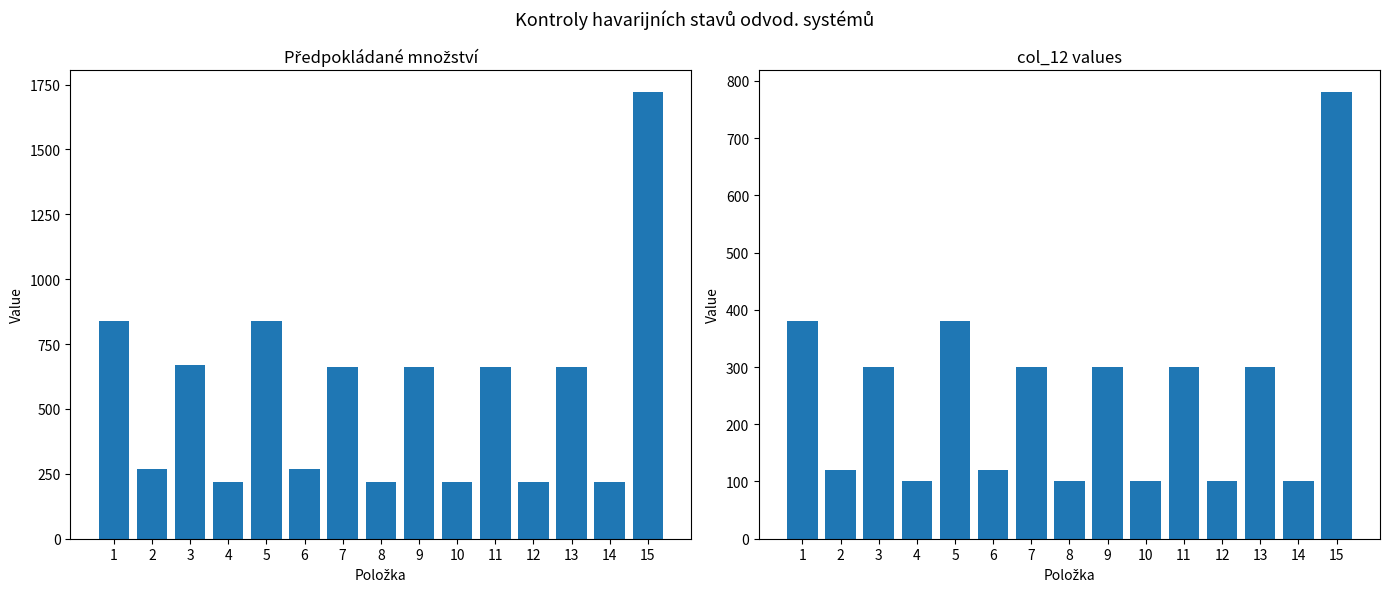

What is the highest value of the col_12 values series?

780